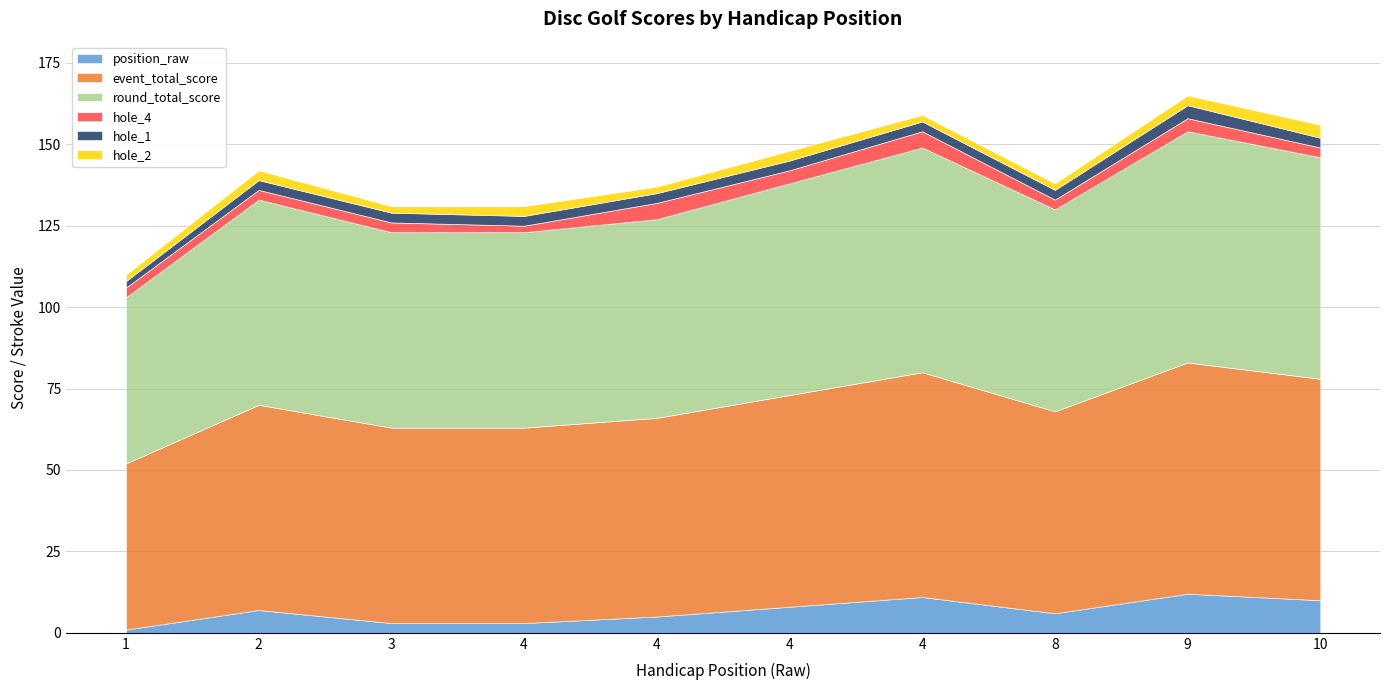

What is the minimum value shown in the chart?

1